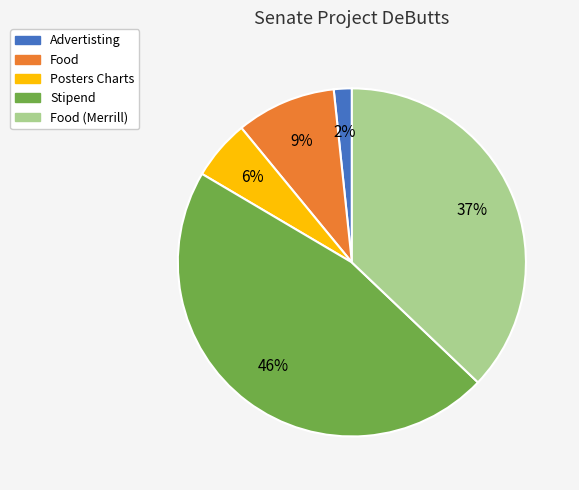

How many segments does this pie chart have?

5